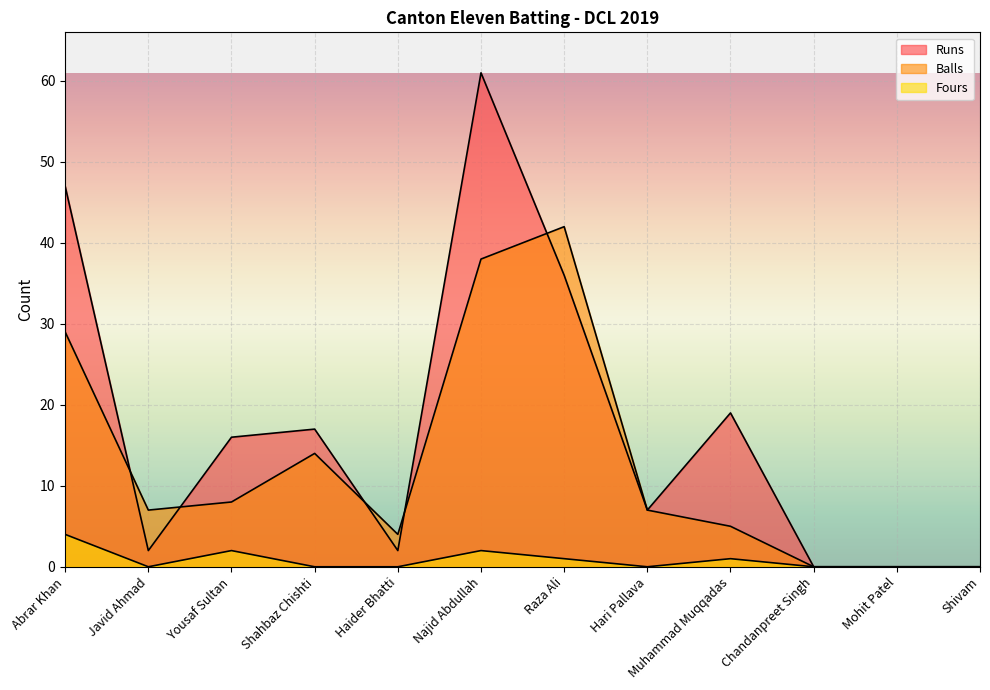

Where is the first local maximum for Fours?

Yousaf Sultan